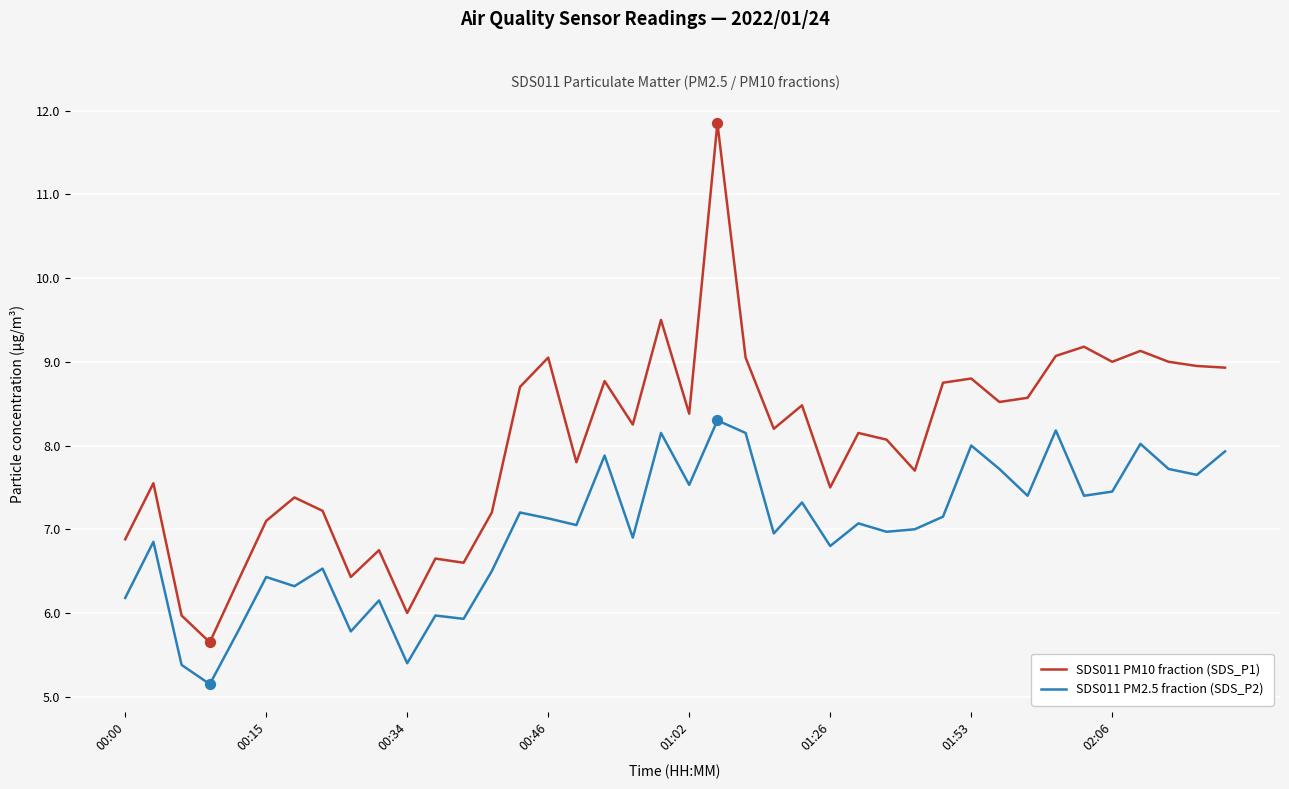

At how many categories does at least one series exceed 11?

1